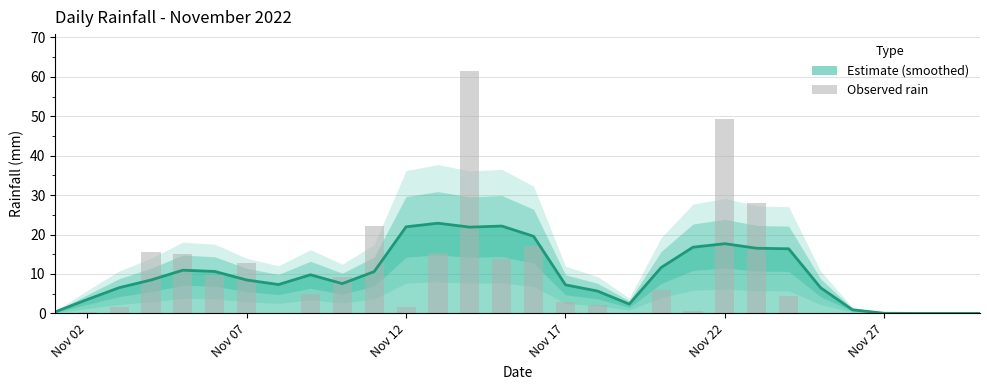

At which category does the chart reach its minimum across all series?

Nov 02